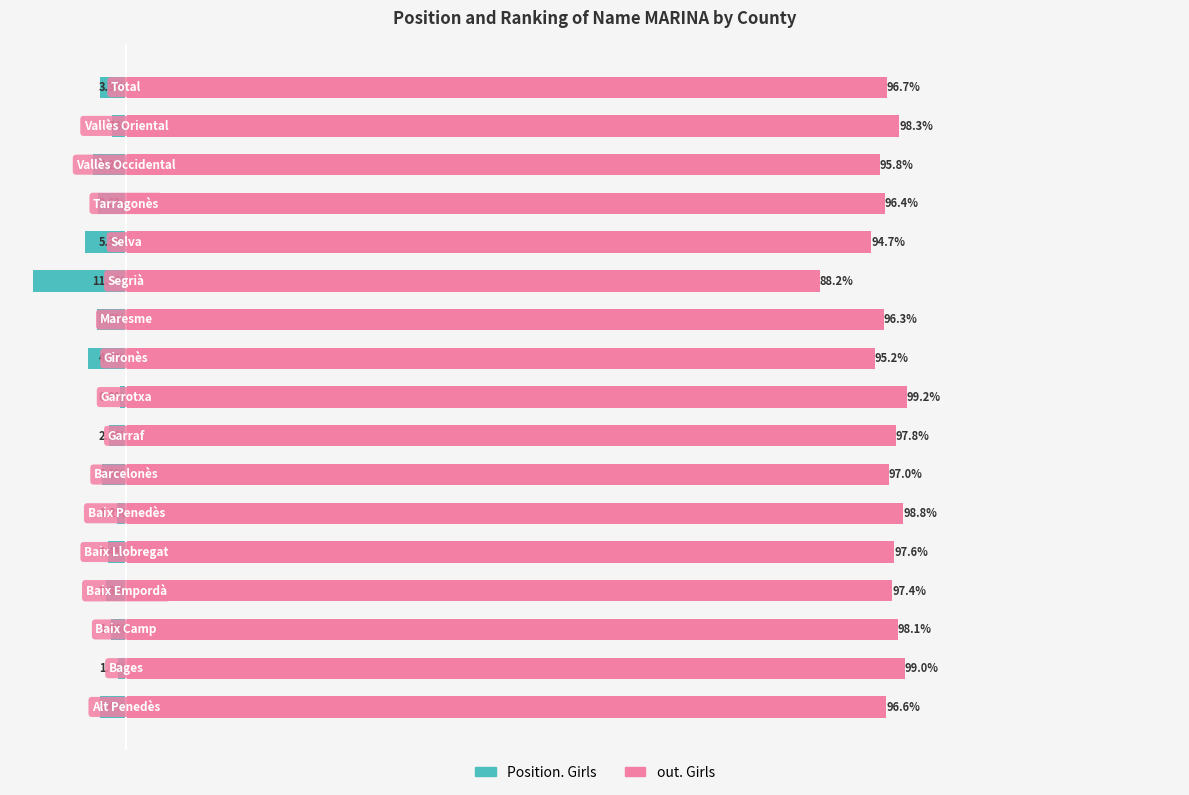

What is the difference between the highest and lowest values at 12?

100.0